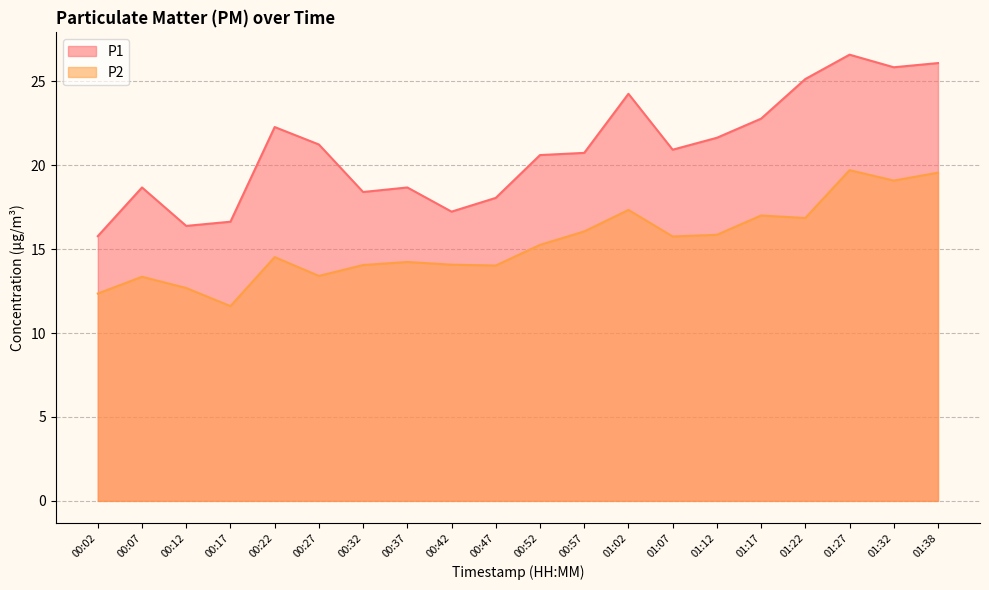

True or false: P1 and P2 intersect in this chart.

False